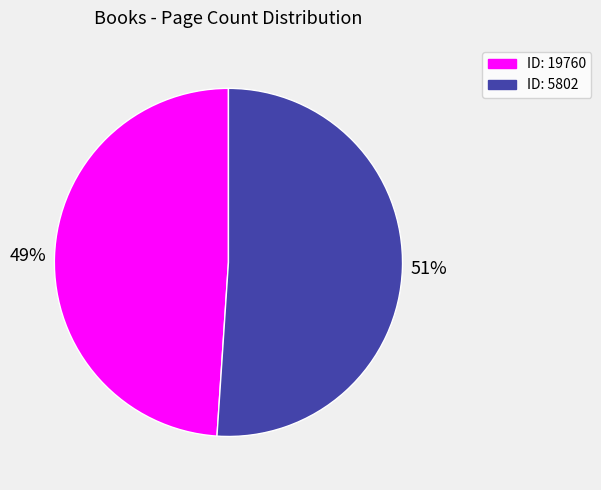

To the nearest percent, what is the difference between the largest and smallest slice percentages?

2%